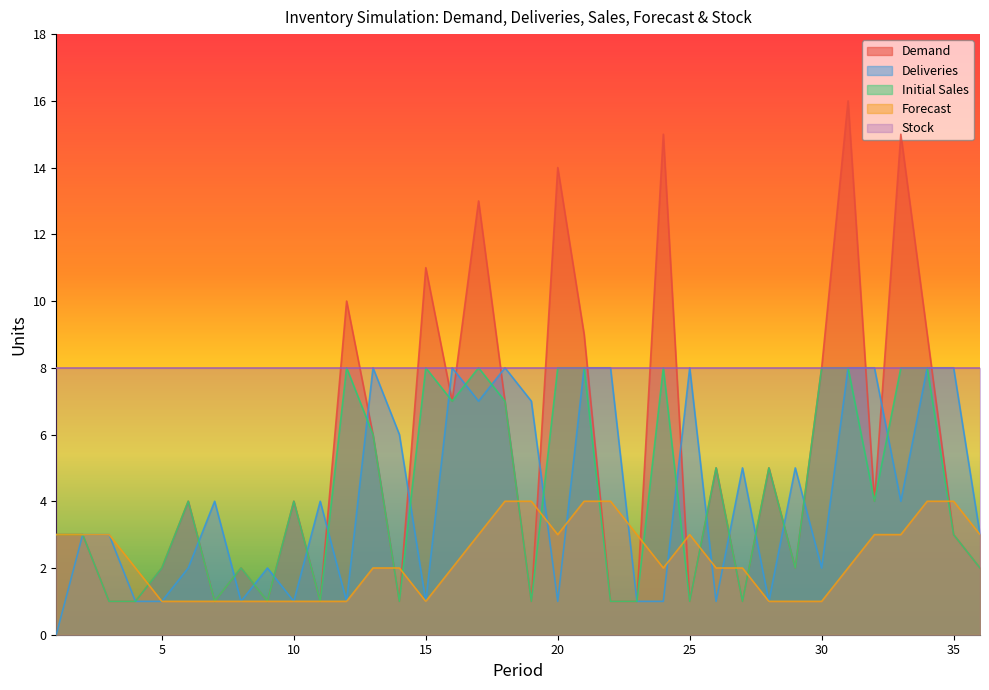

The Demand series shows 1 at 36. True or false?

False